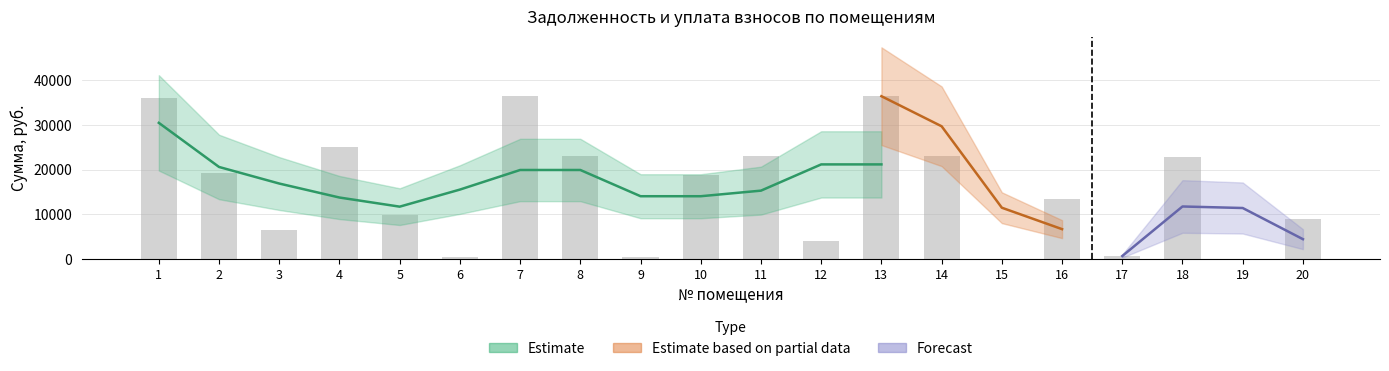

True or false: задолженность (взнос) has a value of 1049.6 at 17.

False